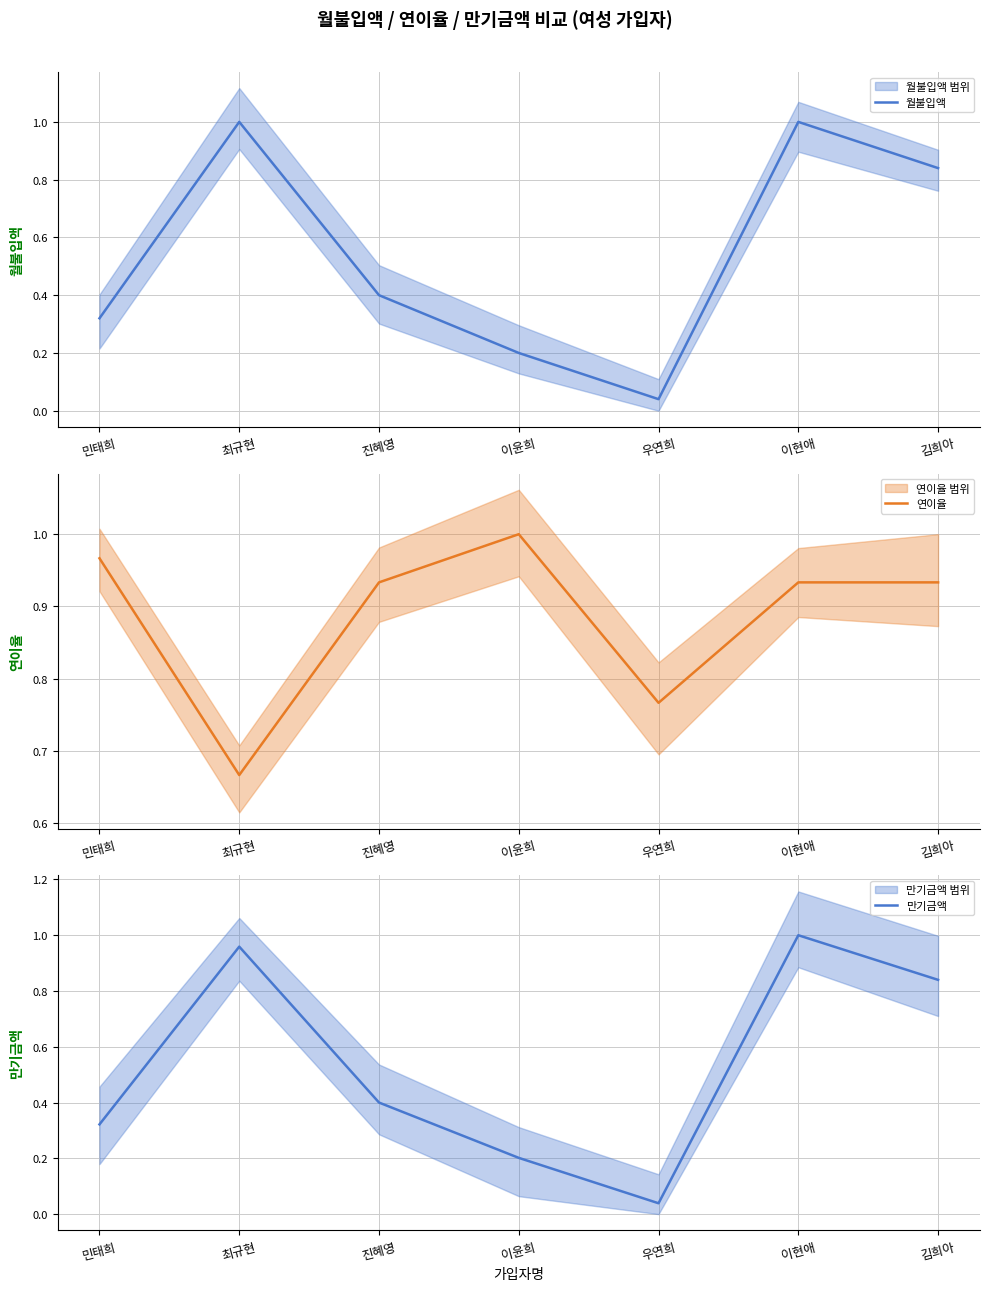

What position from the right is 우연희?

3